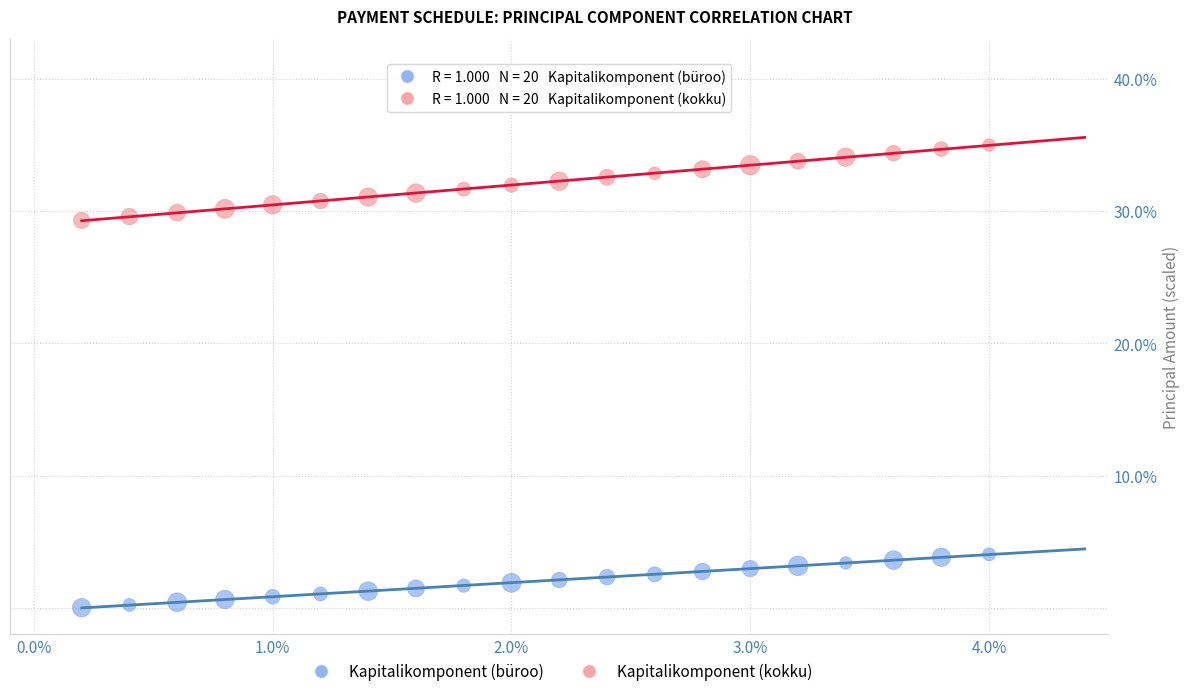

Which series reaches the maximum Y coordinate?

Kapitalikomponent (kokku)